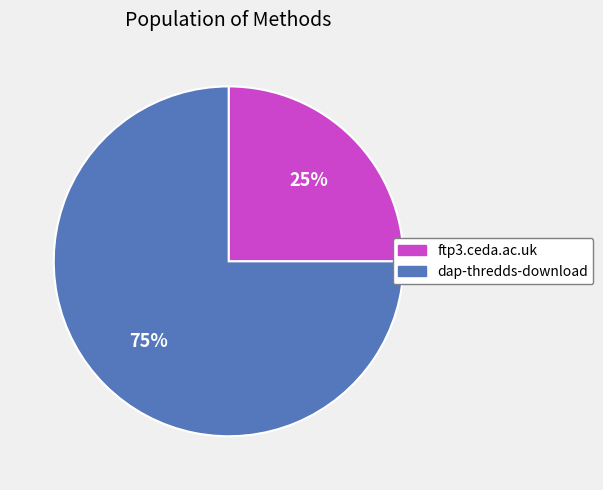

Do ftp3.ceda.ac.uk and dap-thredds-download together represent more than half of the pie?

Yes